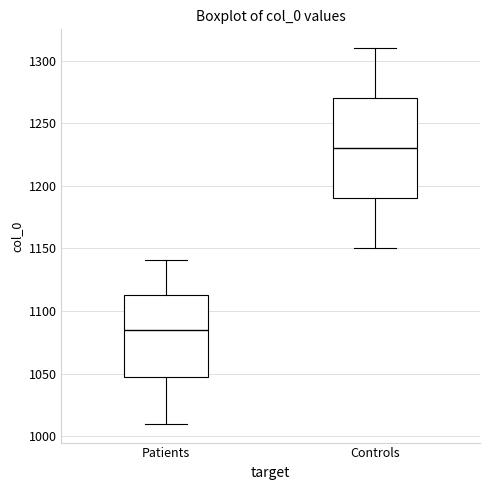

Which box's median line is the highest?

Controls